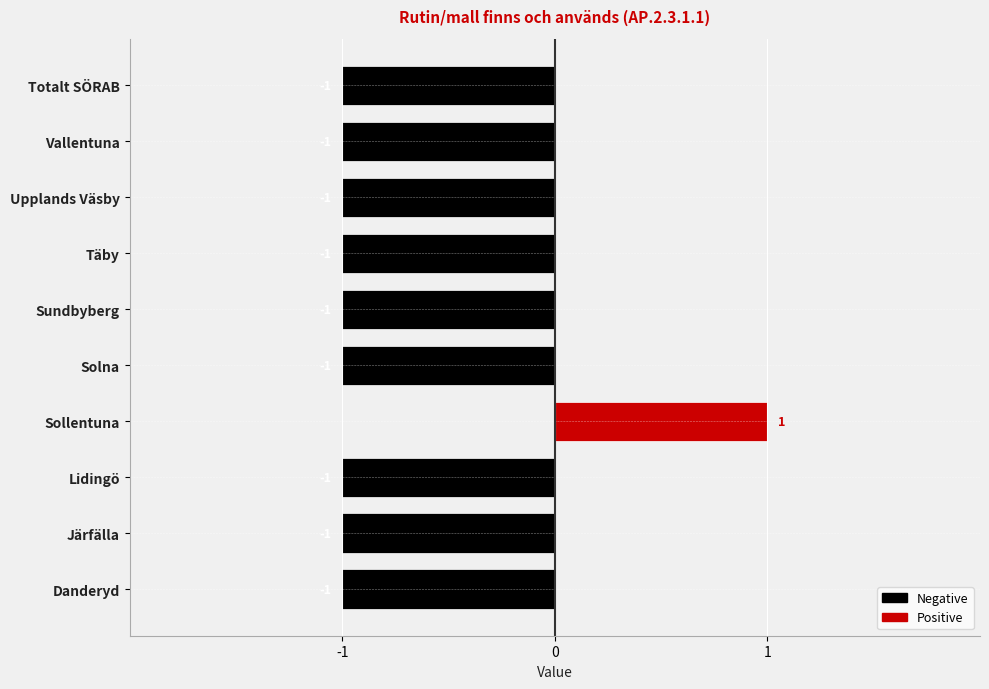

What is the label of the 7th bar from the right?

Sollentuna